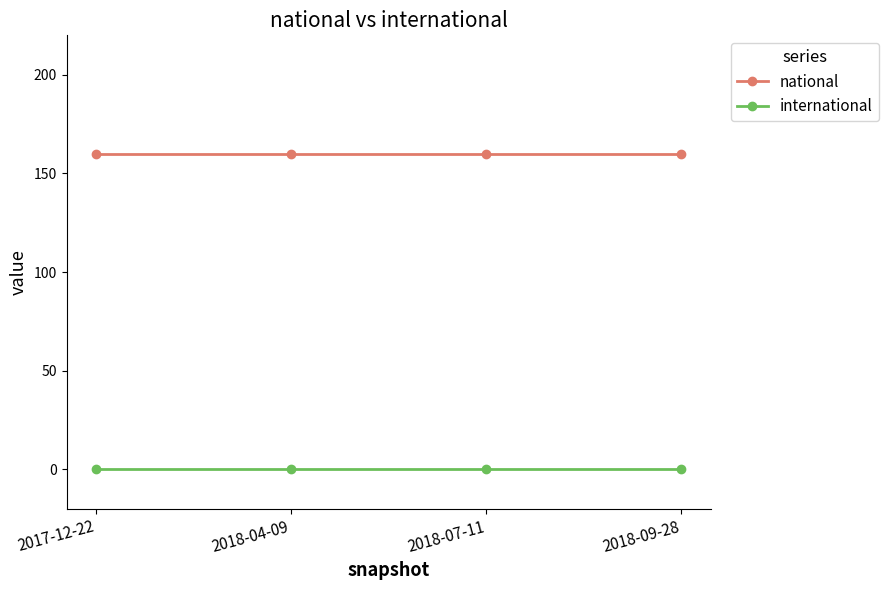

True or false: national and international cross at least once.

False